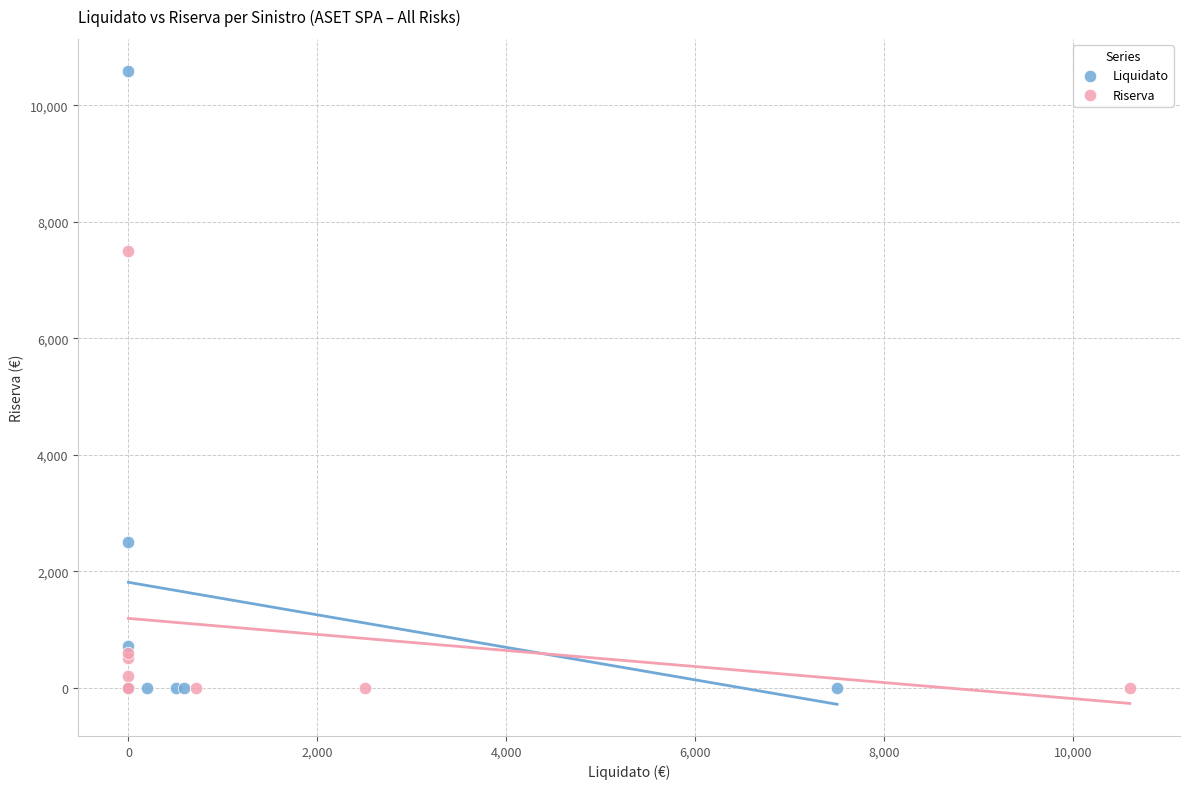

Which series has the largest Y range (max minus min)?

Liquidato